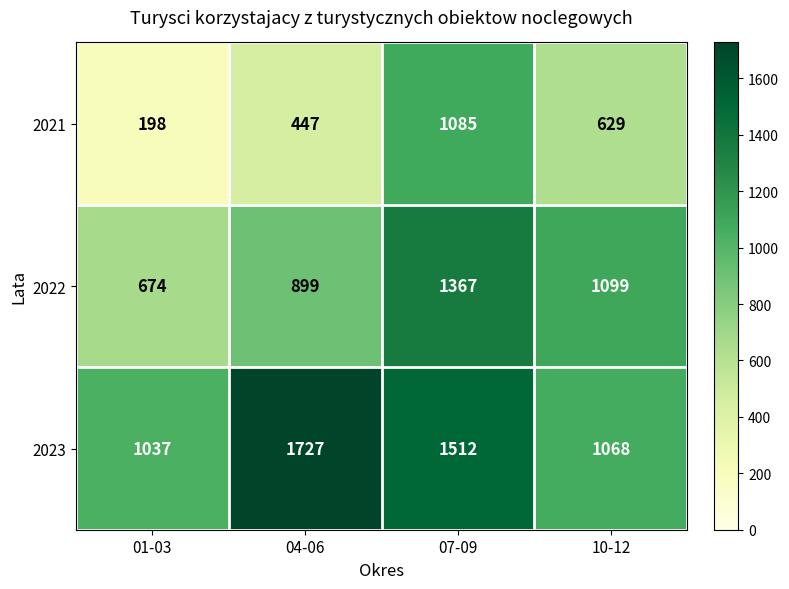

Which category has the lowest value across all series?

01-03